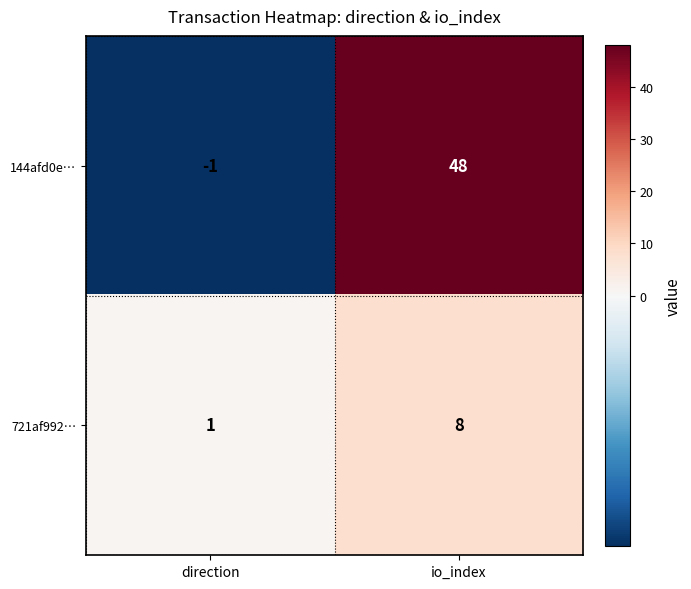

What is the greatest value displayed?

48